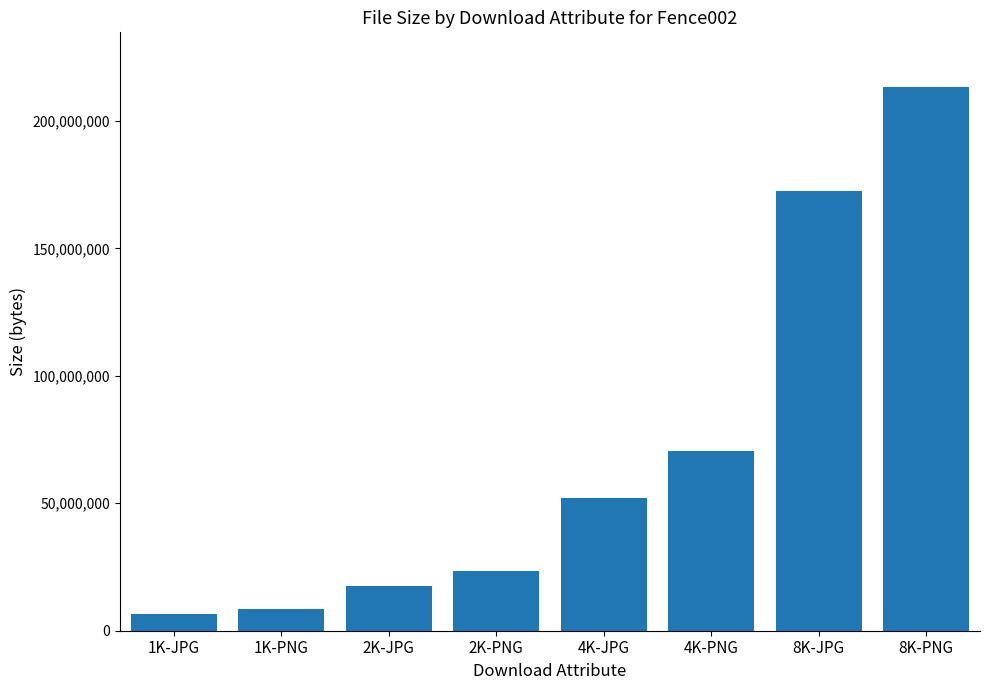

What value does the data have at 4K-JPG?

52127133